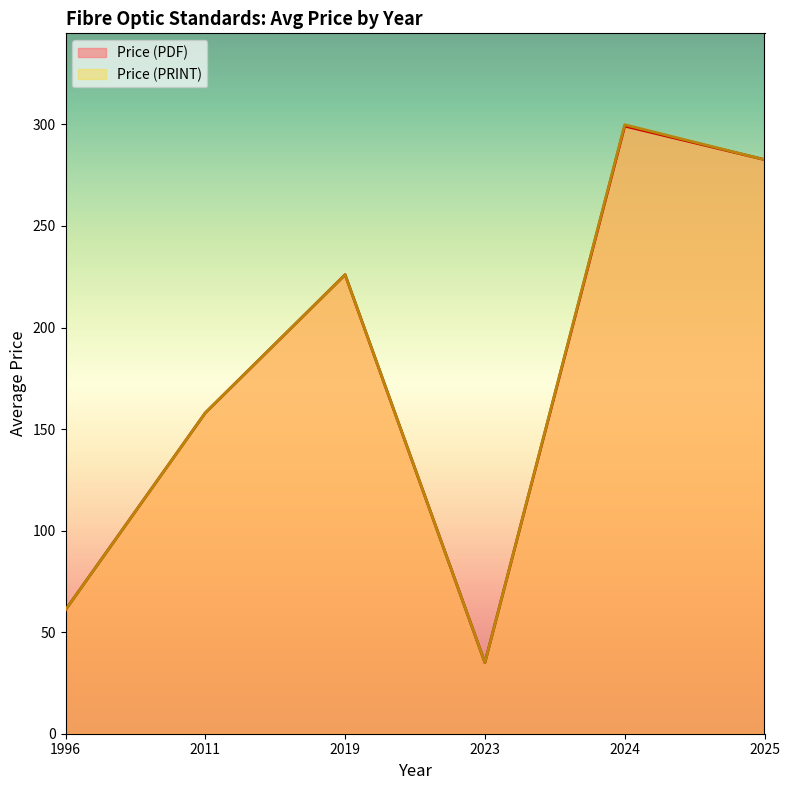

What is the difference between the maximum and minimum values in the Price (PDF) series?

264.2